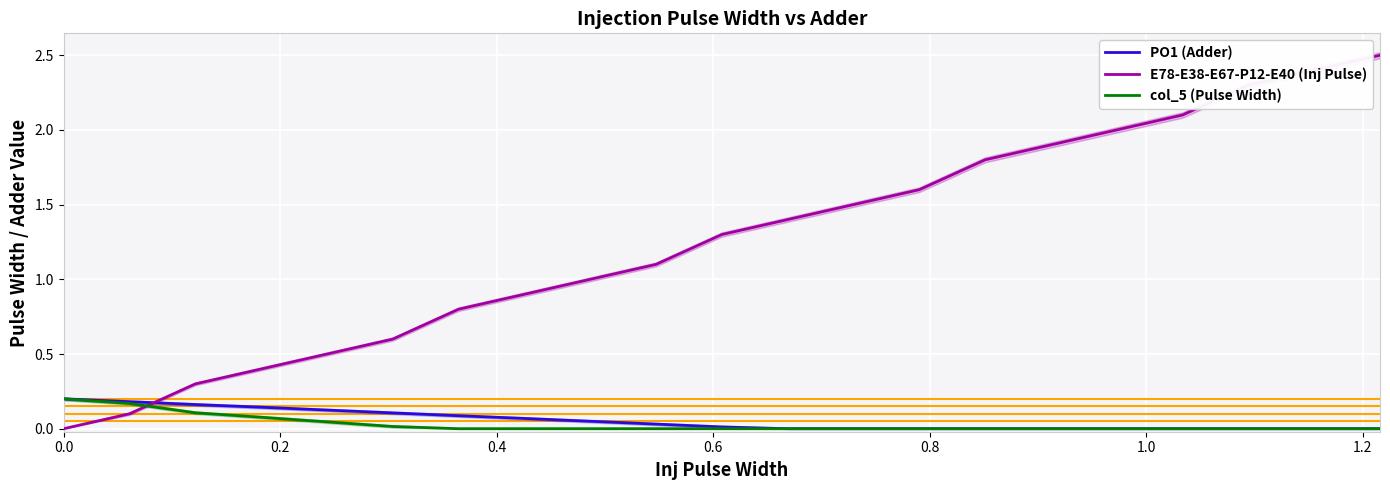

After their last crossing, which series has the higher values: E78-E38-E67-P12-E40 (Inj Pulse) or PO1 (Adder)?

E78-E38-E67-P12-E40 (Inj Pulse)